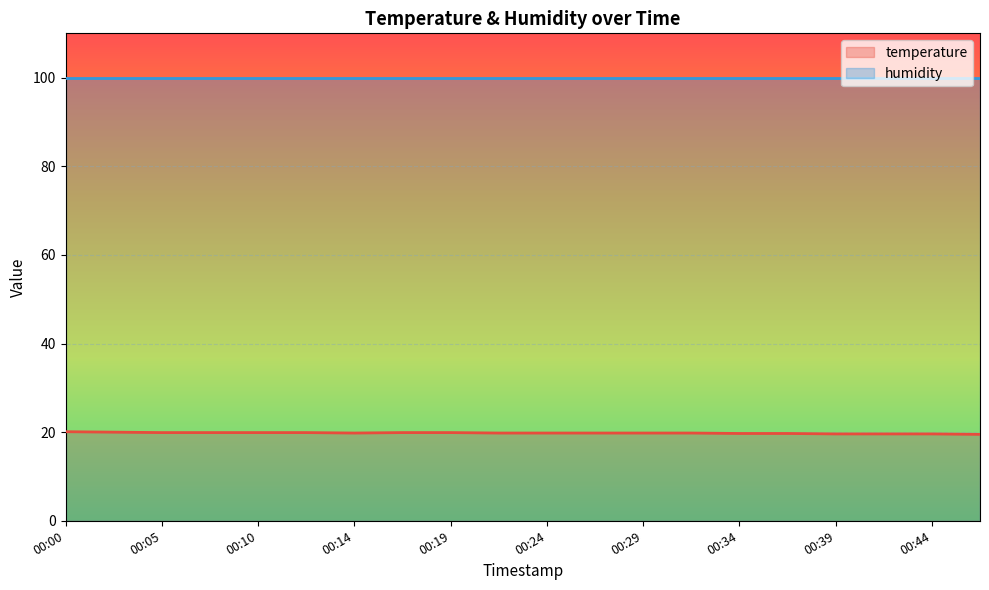

Reading left to right, what are all the values shown in this chart?

20.1	20.0	19.9	19.9	19.9	19.9	19.8	19.9	19.9	19.8	19.8	19.8	19.8	19.8	19.7	19.7	19.6	19.6	19.6	19.5